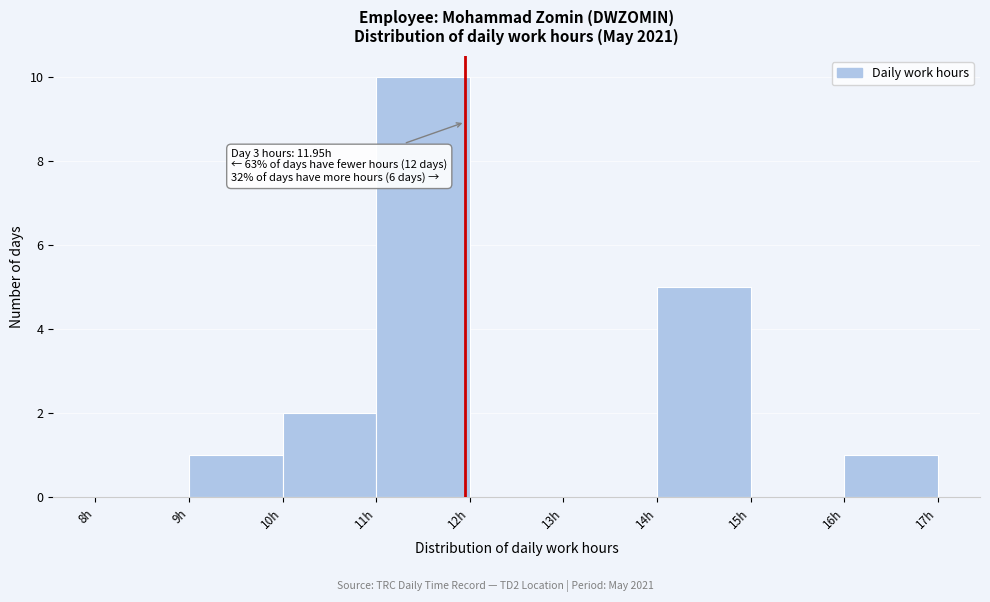

Which range on the x-axis has the tallest bar?

11 to 12